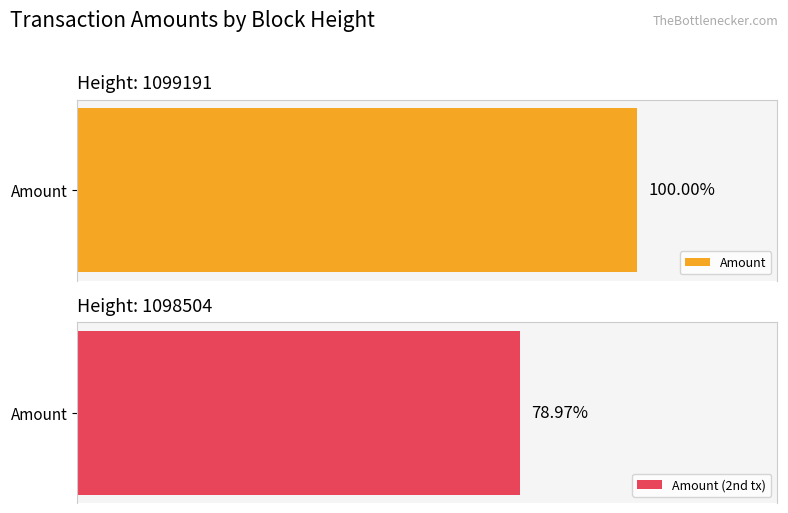

Where does the data first go above 37351?

1099191